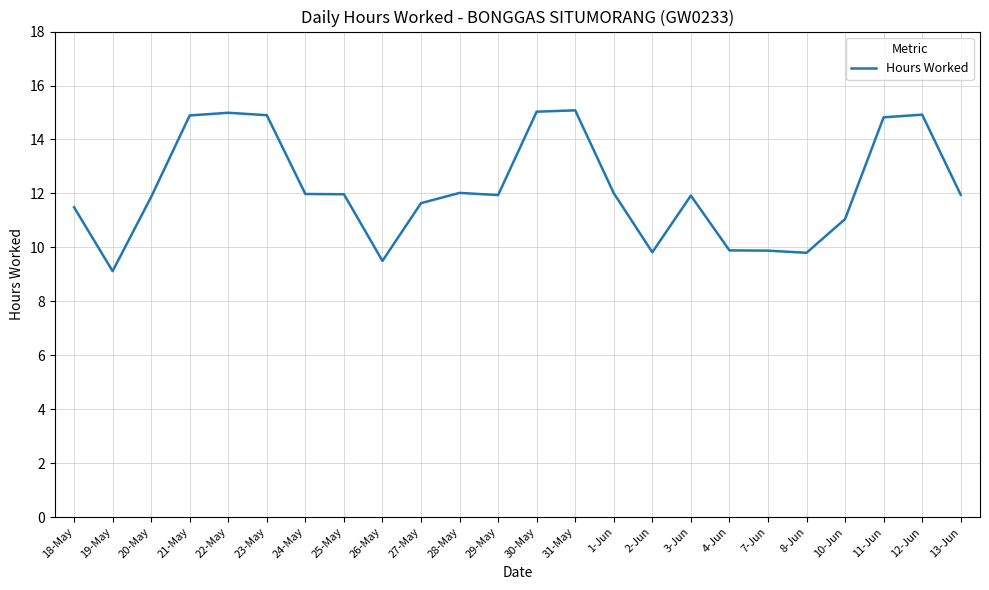

The chart shows a value of 12.0 at 1-Jun. True or false?

True